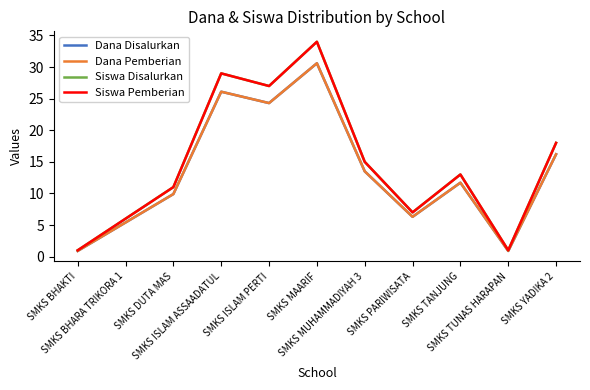

What is the greatest value displayed?

34.0